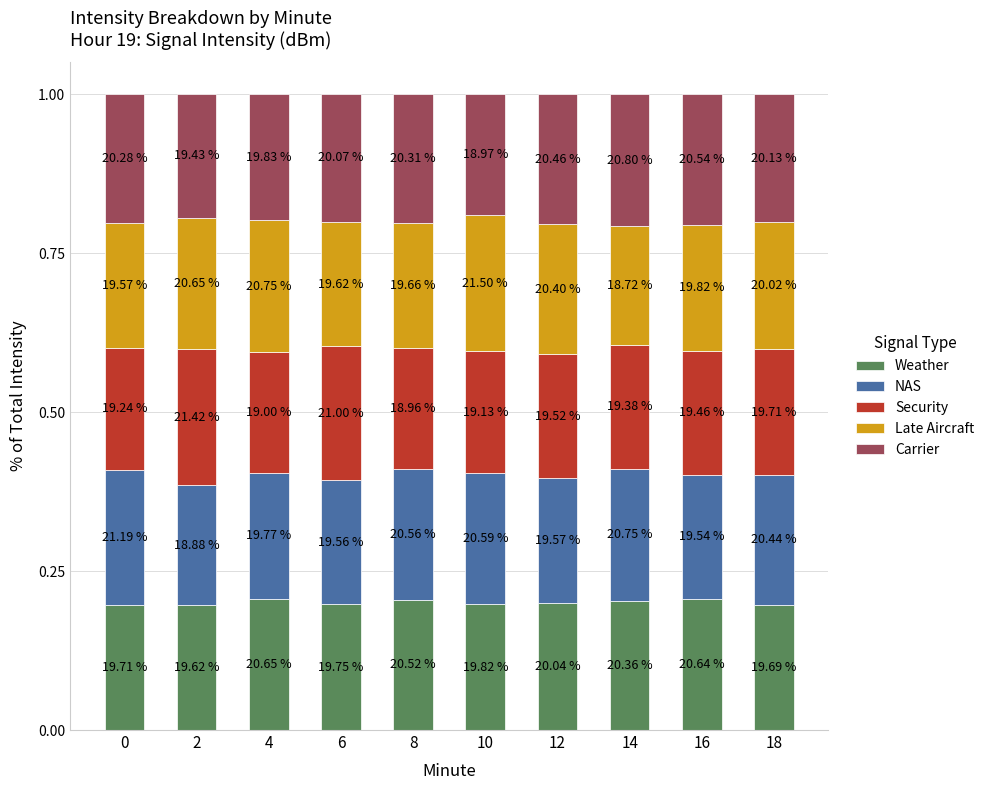

What are all the series names shown in the legend?

Weather, NAS, Security, Late Aircraft, Carrier